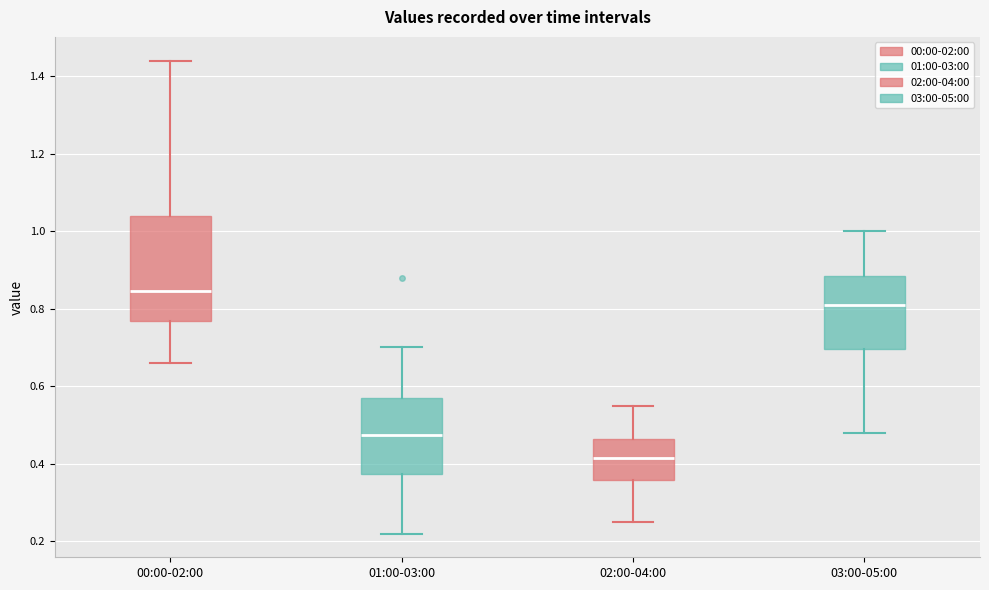

Where does the upper whisker of the box for 00:00-02:00 end on the y-axis? The values are not printed on the chart, so give them approximately, as read against the axis.

1.44